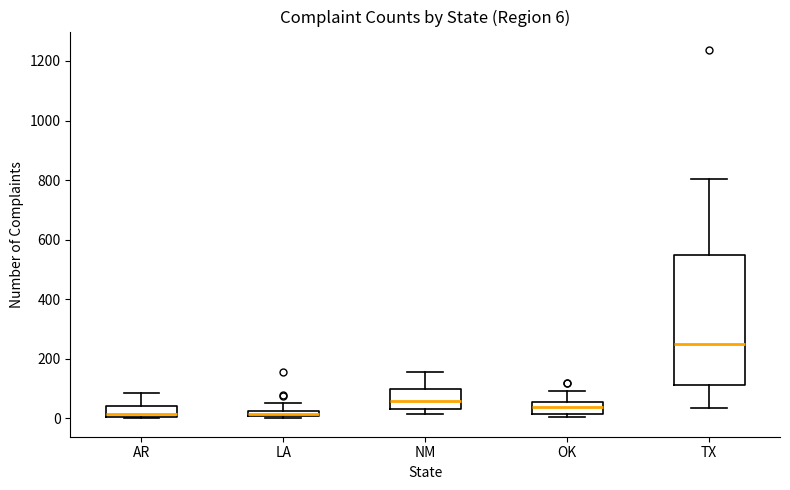

Which box has the highest median line?

TX